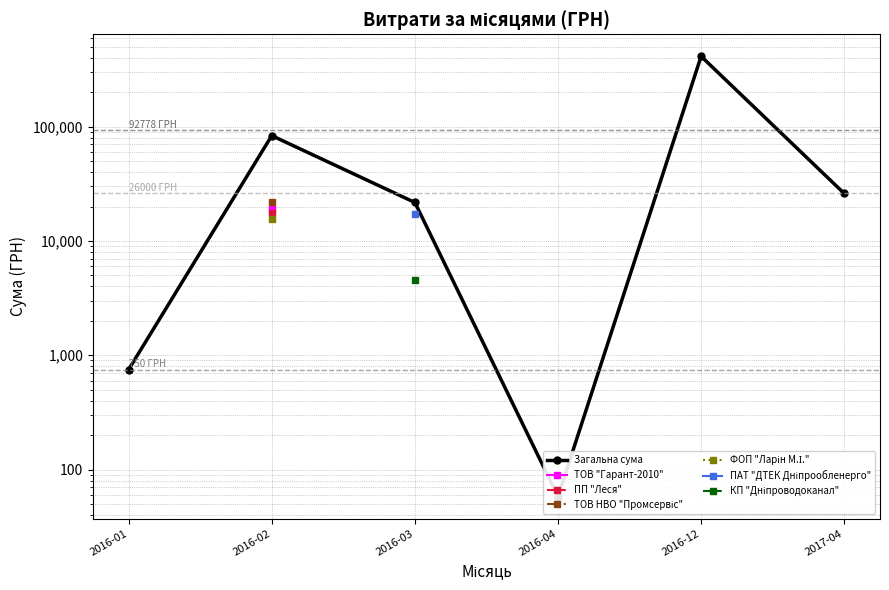

What is the label of the 6th point from the left?

2017-04